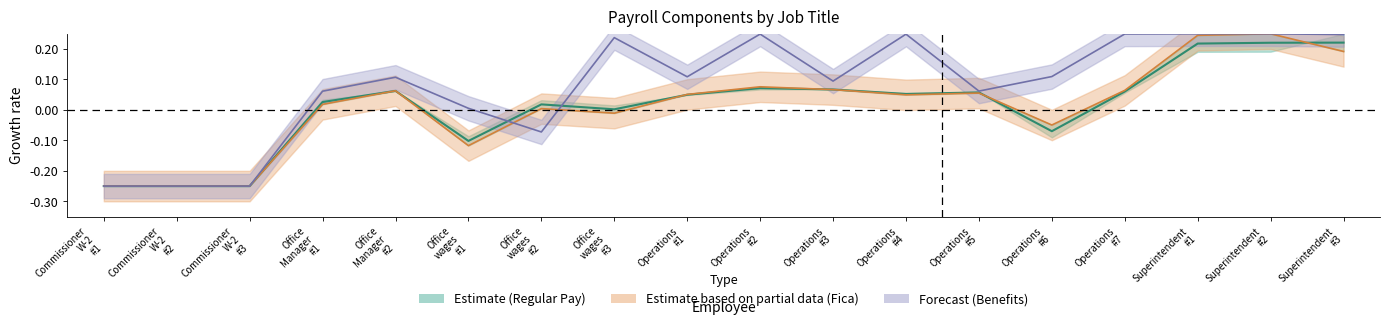

How many lines are shown in the chart?

3